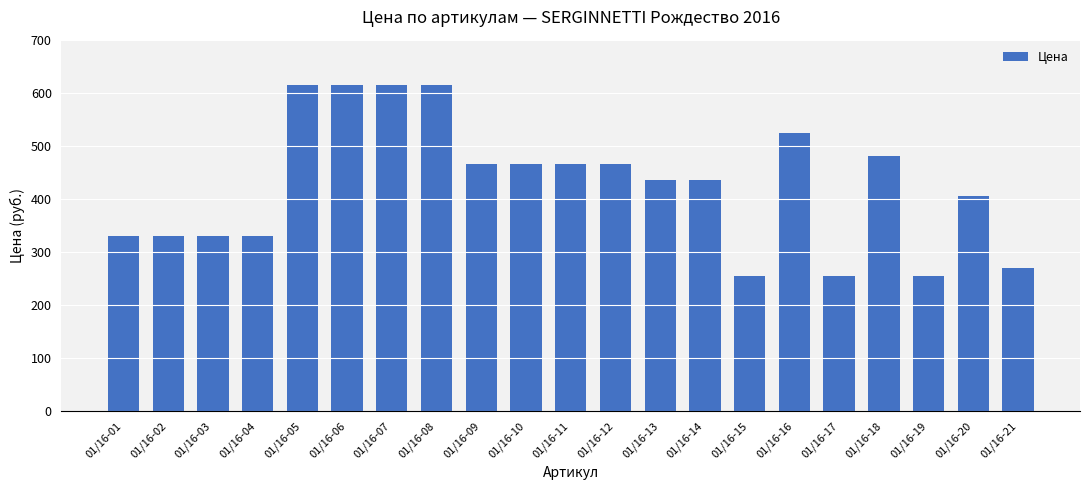

Reading right to left, list all the values displayed in this chart.

270	405	255	480	255	525	255	435	435	465	465	465	465	615	615	615	615	330	330	330	330